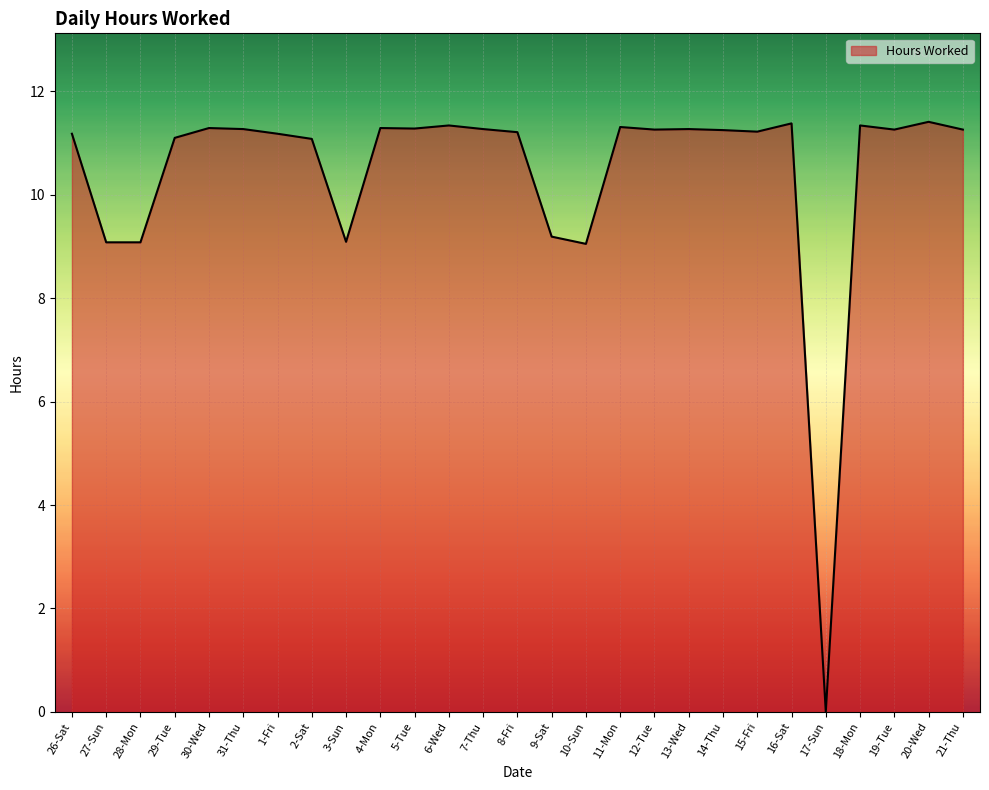

Is it true that the value at 12-Tue is 4.4?

False